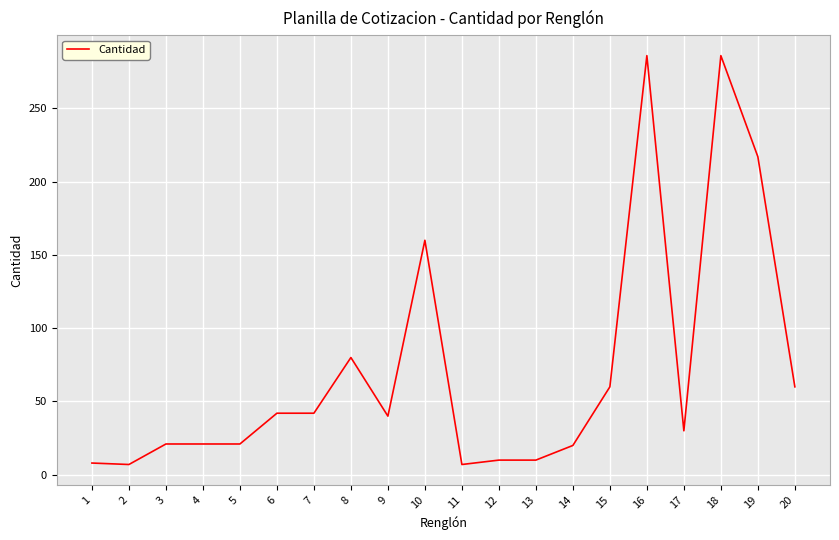

The chart shows a value of 10 at 13. True or false?

True